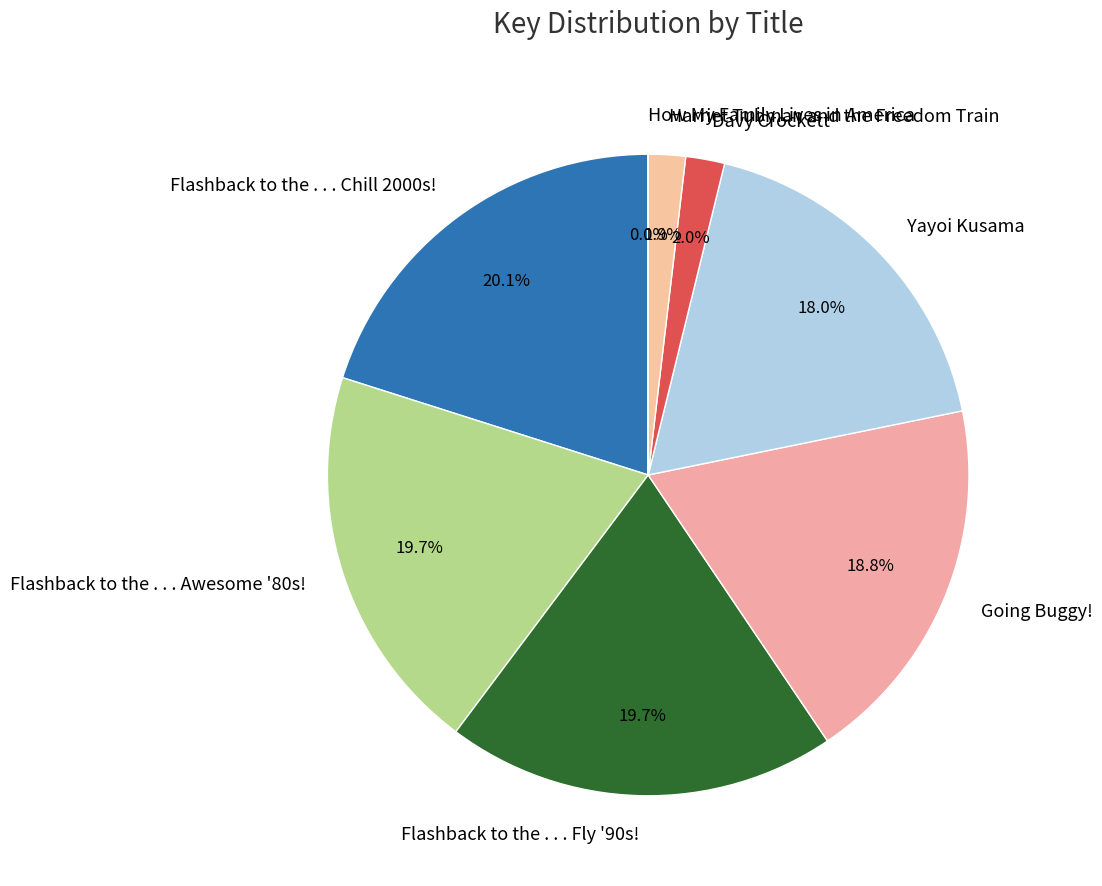

Does Yayoi Kusama represent more than half of the total?

No